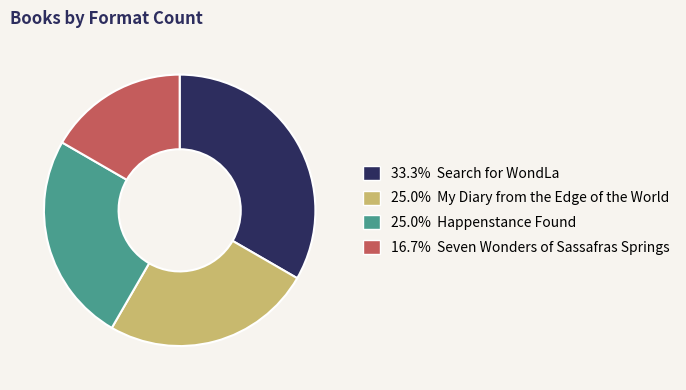

What is the ratio of the value at 25.0% Happenstance Found to the value at 16.7% Seven Wonders of Sassafras Springs?

1.5